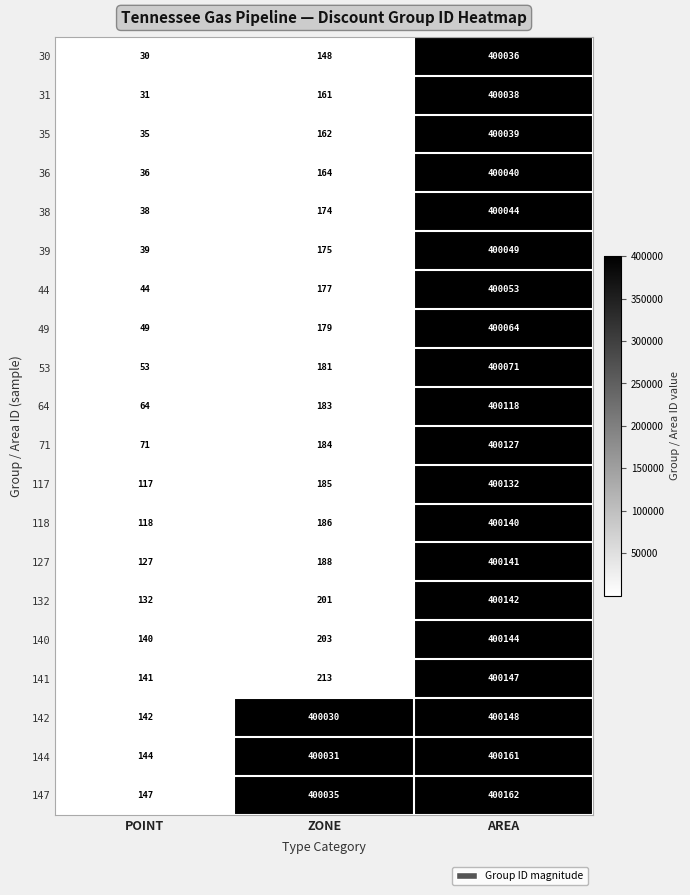

Count the number of data series in this chart.

20